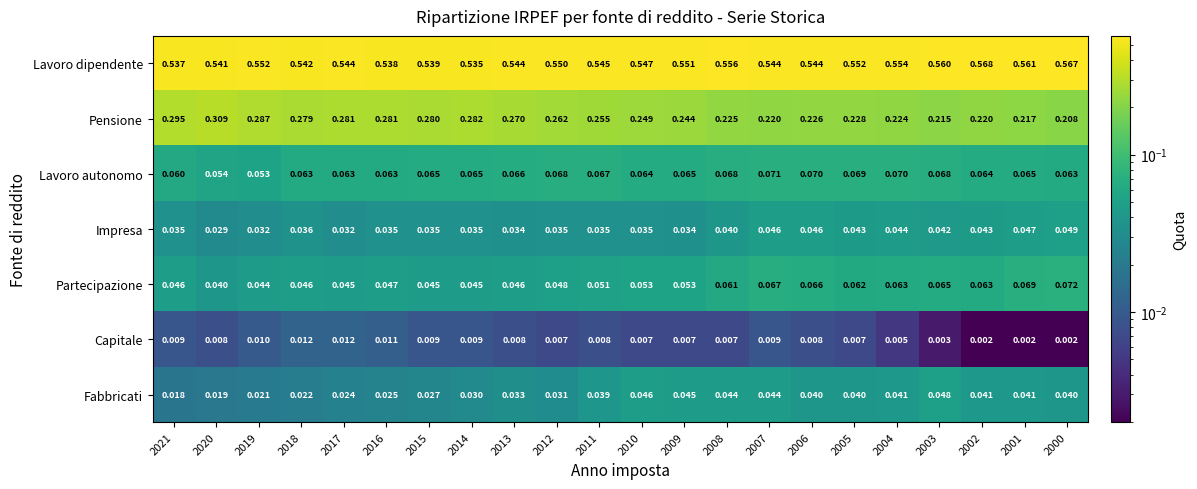

Which series changed the most between 2021 and 2014?

Pensione